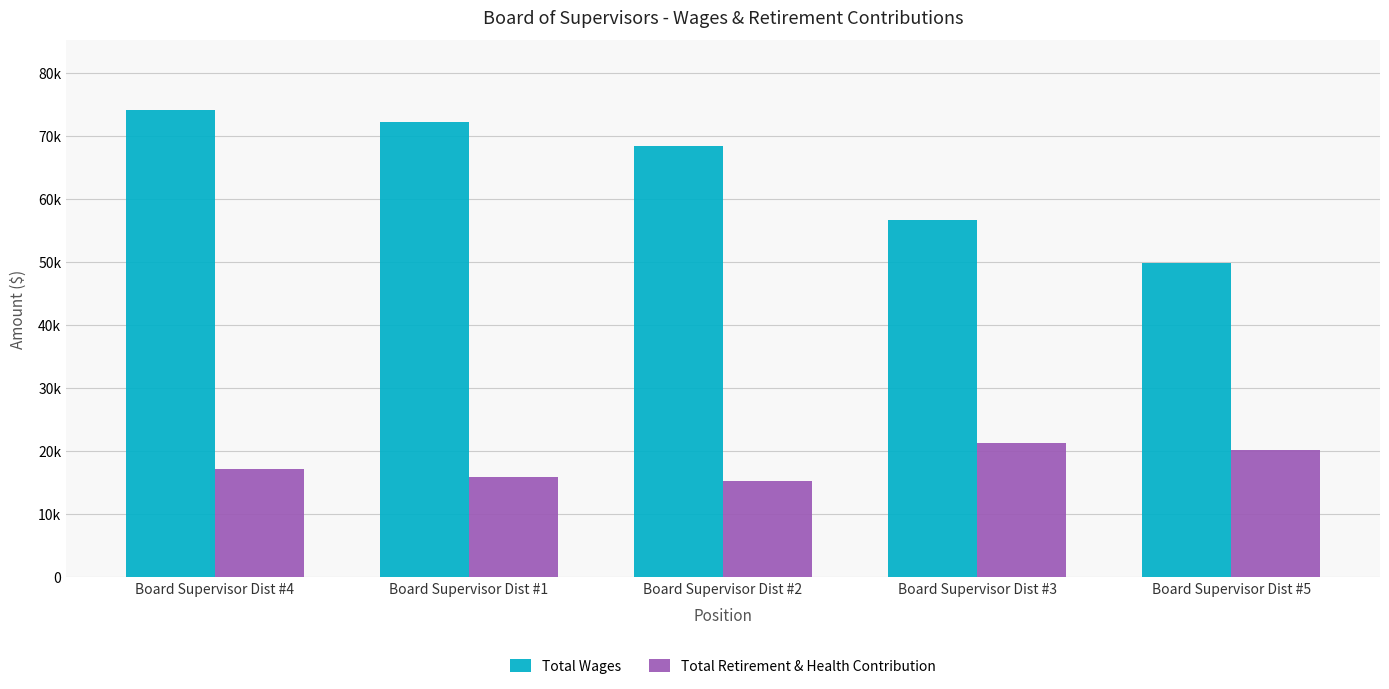

Between Board Supervisor Dist #3 and Board Supervisor Dist #5, which is larger?

Board Supervisor Dist #3